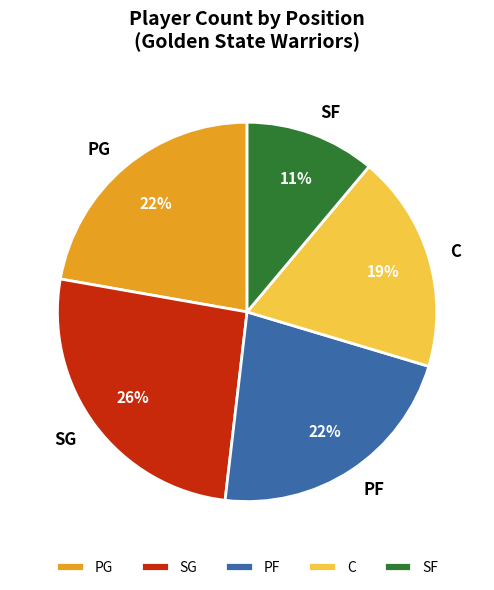

To the nearest percent, what is the average slice percentage?

20%